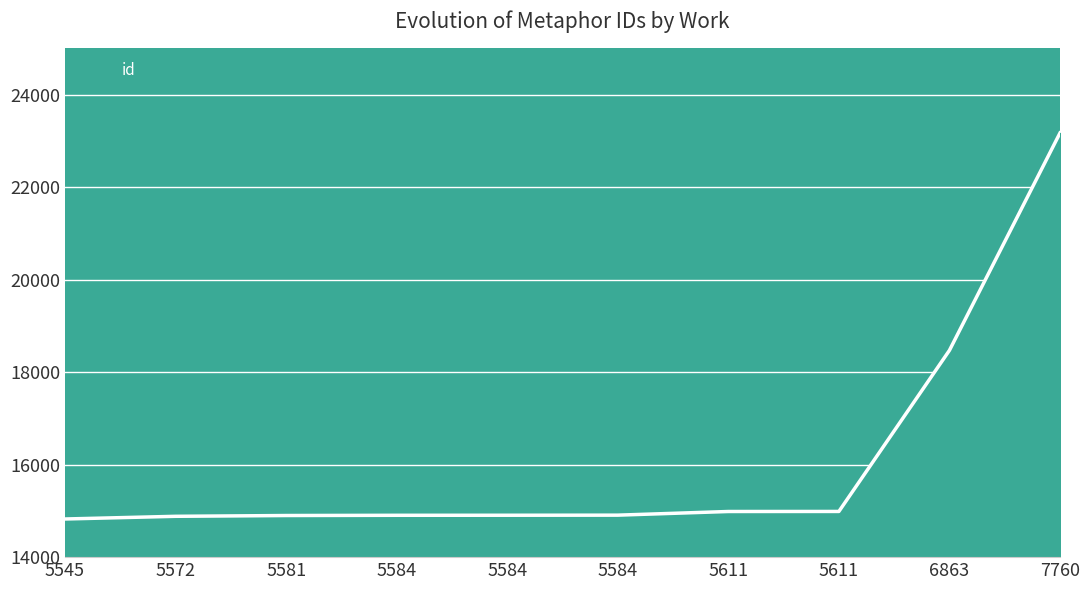

Rank the categories by value from highest to lowest.

7760, 6863, 5611, 5611, 5584, 5584, 5584, 5581, 5572, 5545